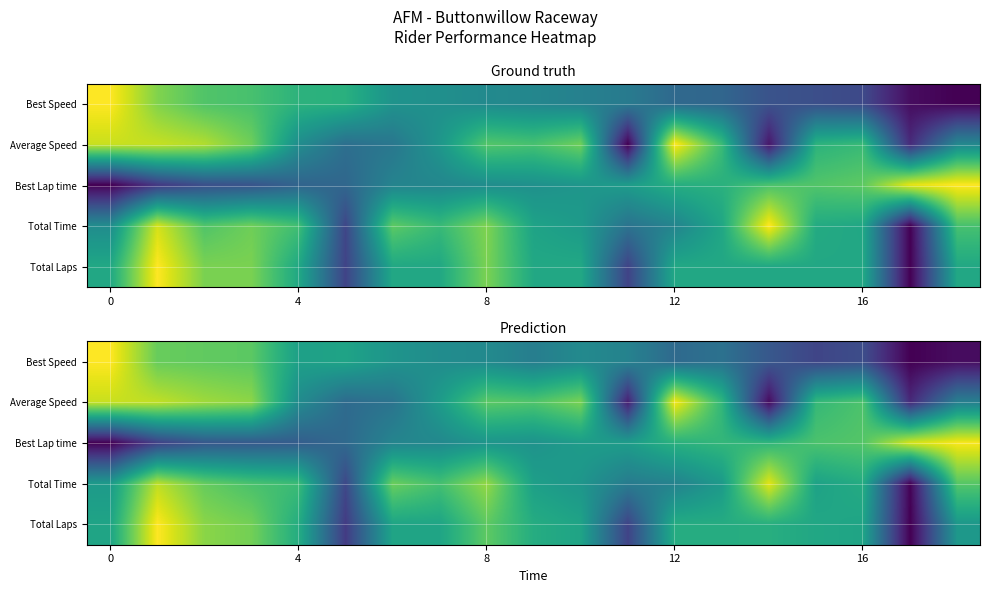

What is the total value across all series at 14?

2.5